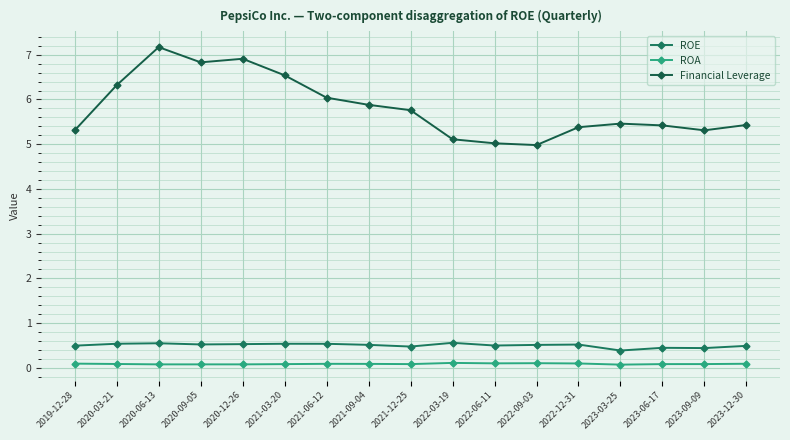

In Financial Leverage, how many points are lower than both neighbors (excluding endpoints)?

3